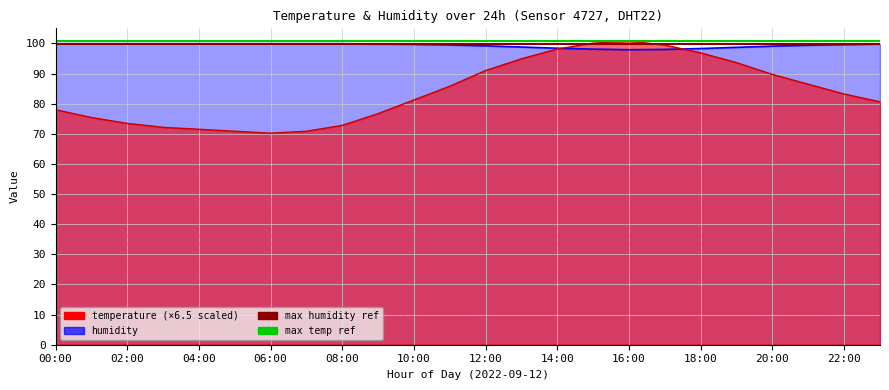

What value does the temperature series have at 14:00?

98.1